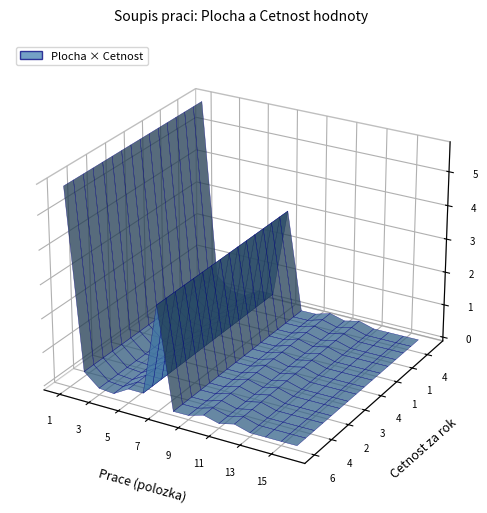

Reading right to left, extract all data points from this chart.

plocha: 1	50	108	65	2600	910	2850	90	120	40000	6000	6000	400	795	9200	38350
cetnost: 365	4	1	1	2	1	2	4	1	3	2	2	4	4	2	6